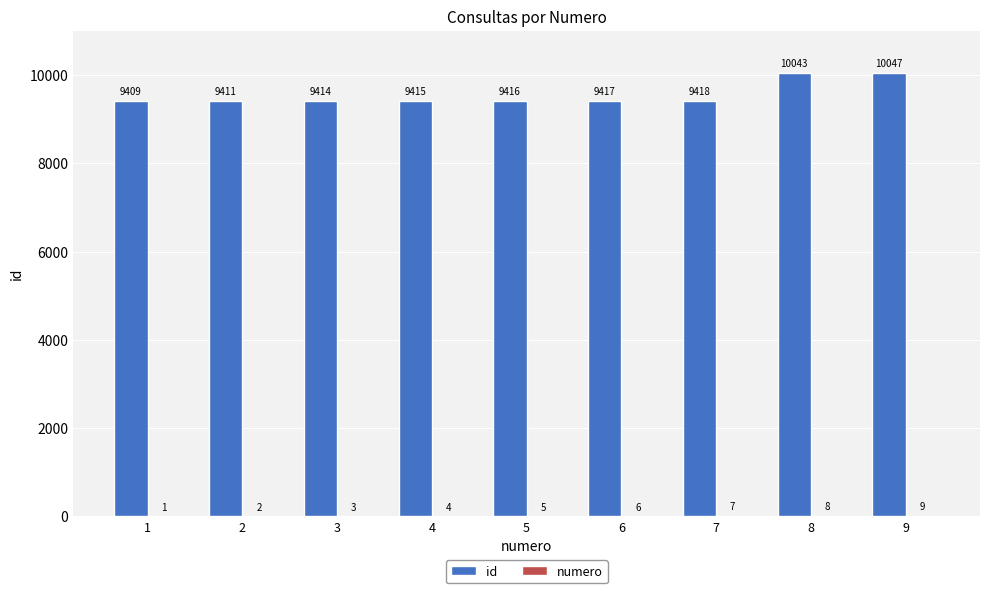

The value of id at 1 is 9409. True or false?

True